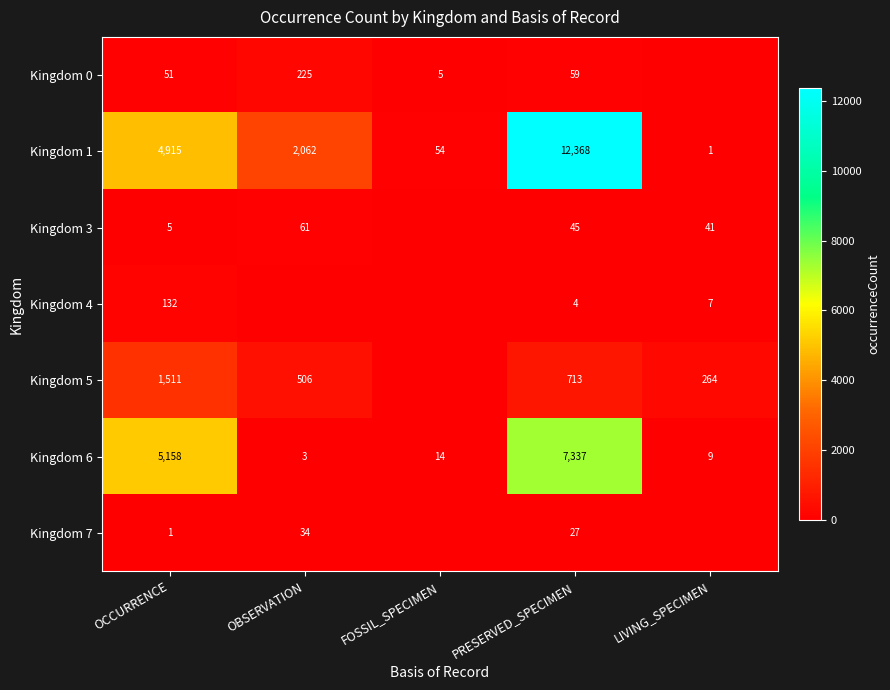

How many values in the Kingdom 6 series are below 14?

2